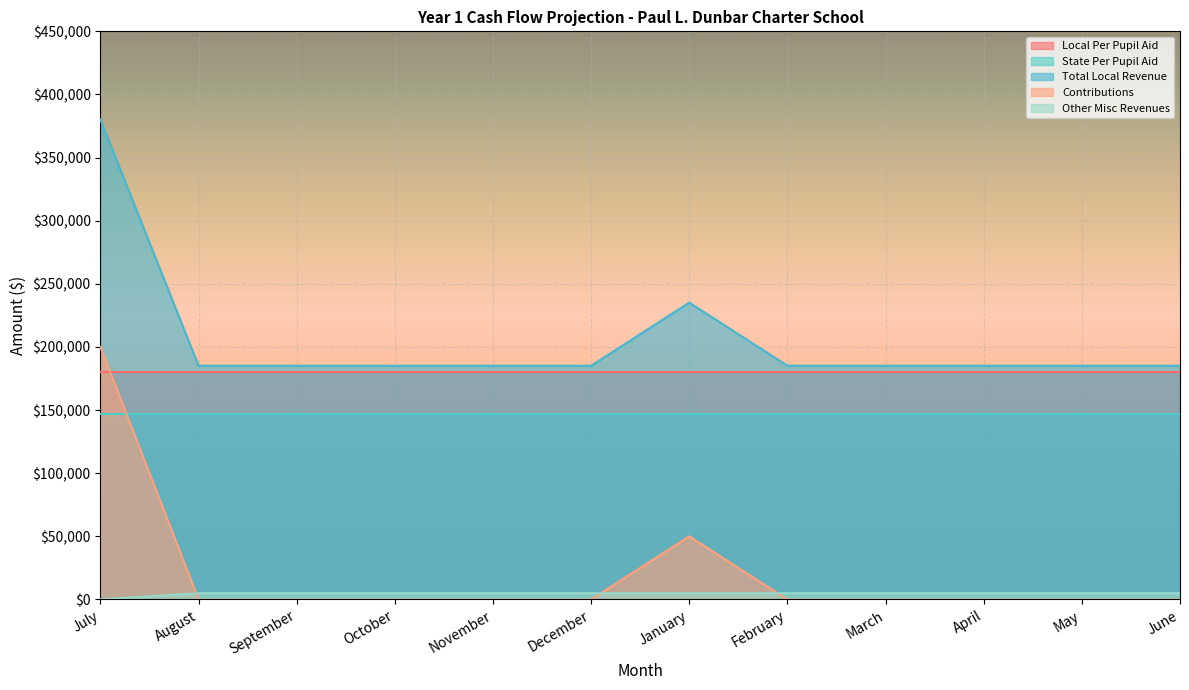

What is the sum of all Other Misc Revenues values?

54574.4